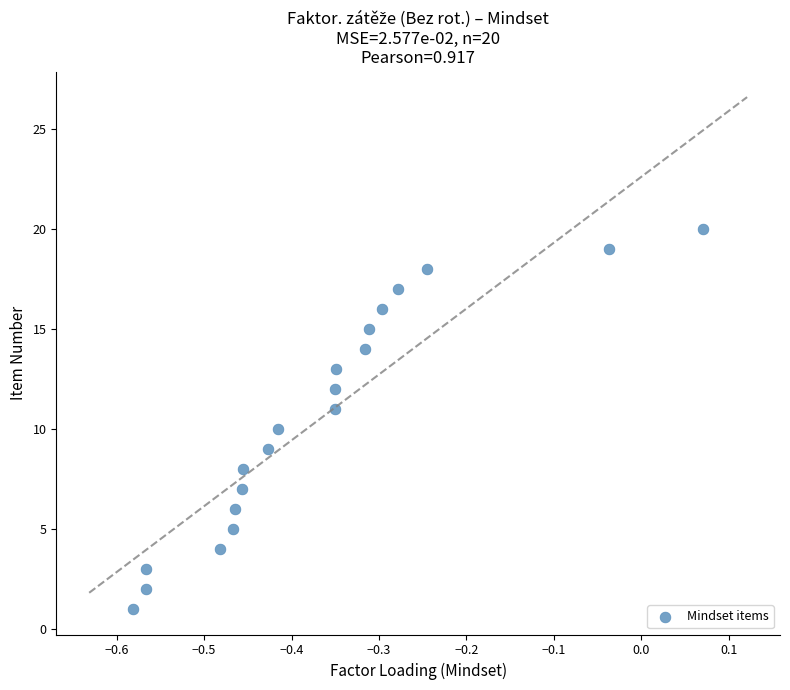

What is the range of Y values (max minus min)?

19